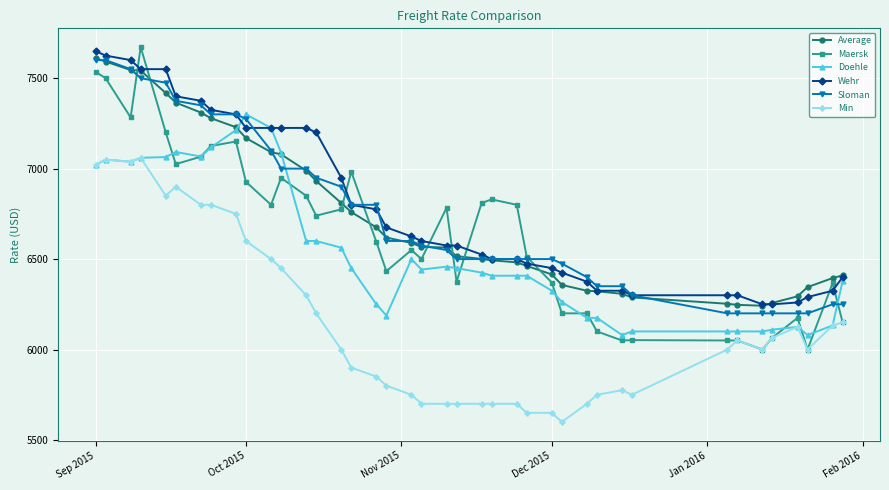

How many distinct data groups are displayed?

6